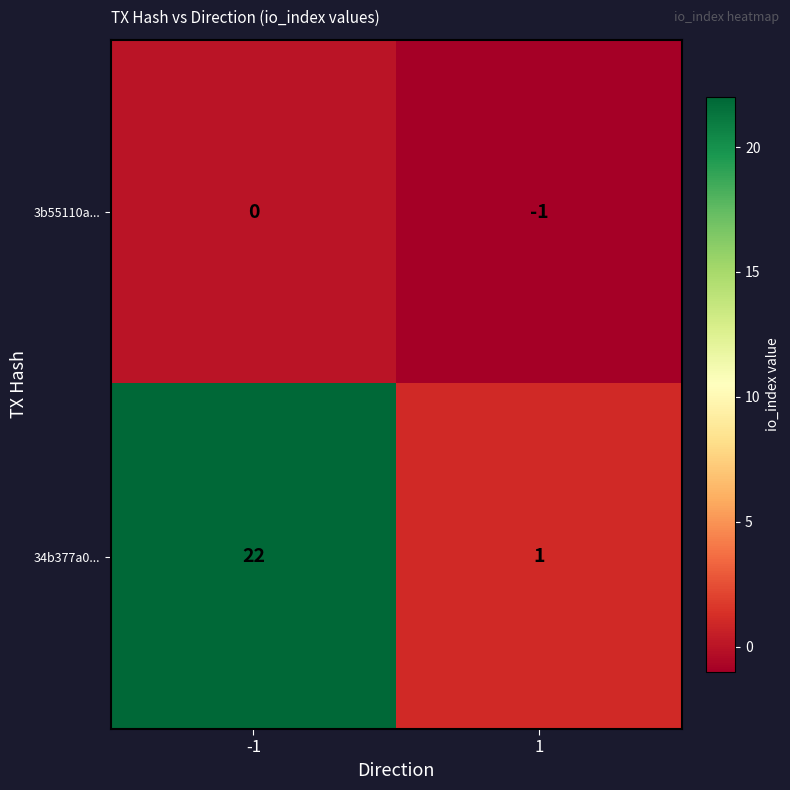

Reading left to right, extract all data points from this chart.

3b55110a...: 0	-1
34b377a0...: 22	1